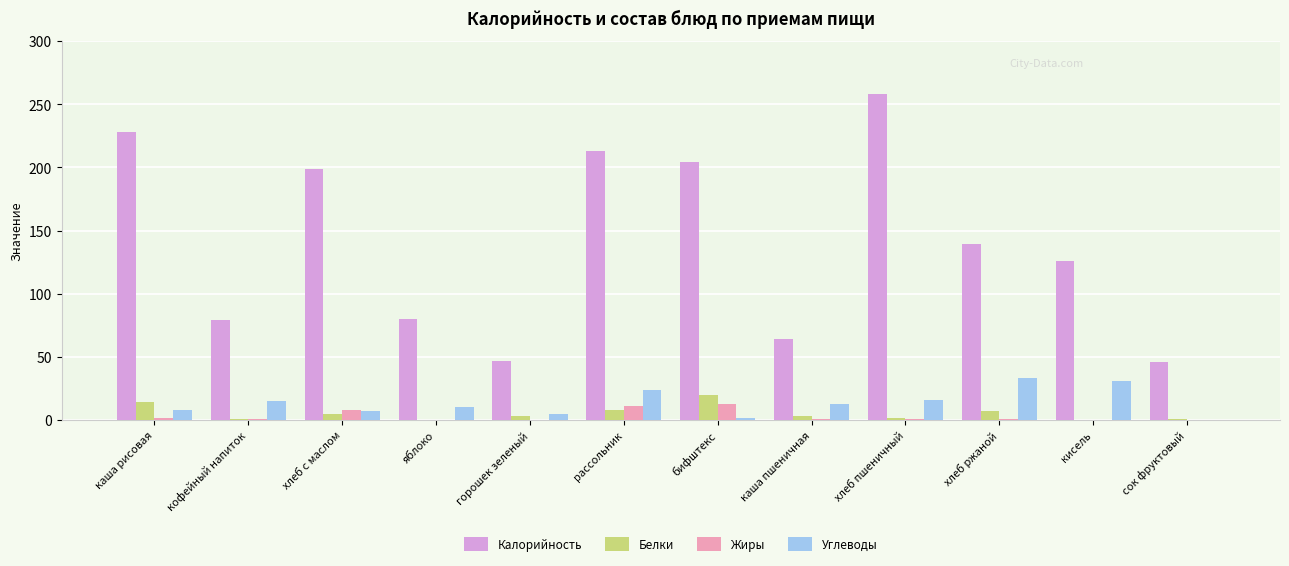

What is the approximate value of Калорийность at яблоко?

80